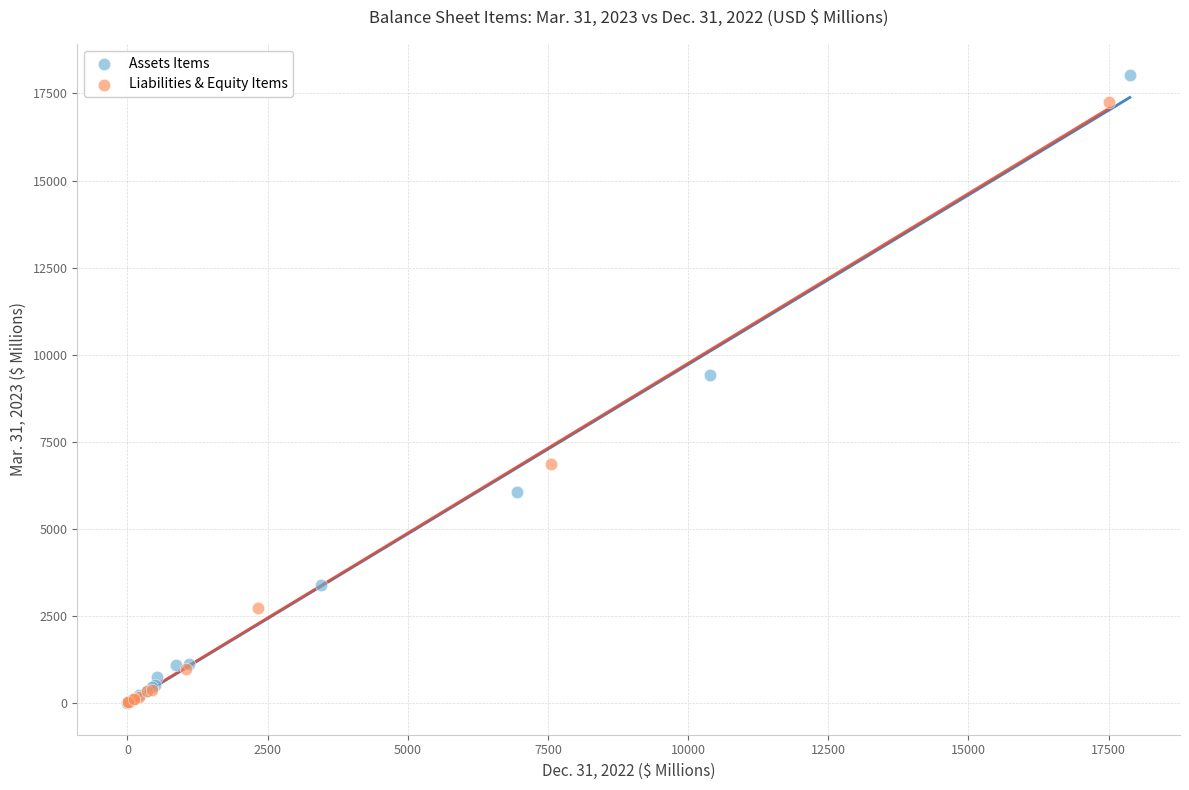

What are all the series names shown in the legend?

Assets Items, Liabilities & Equity Items